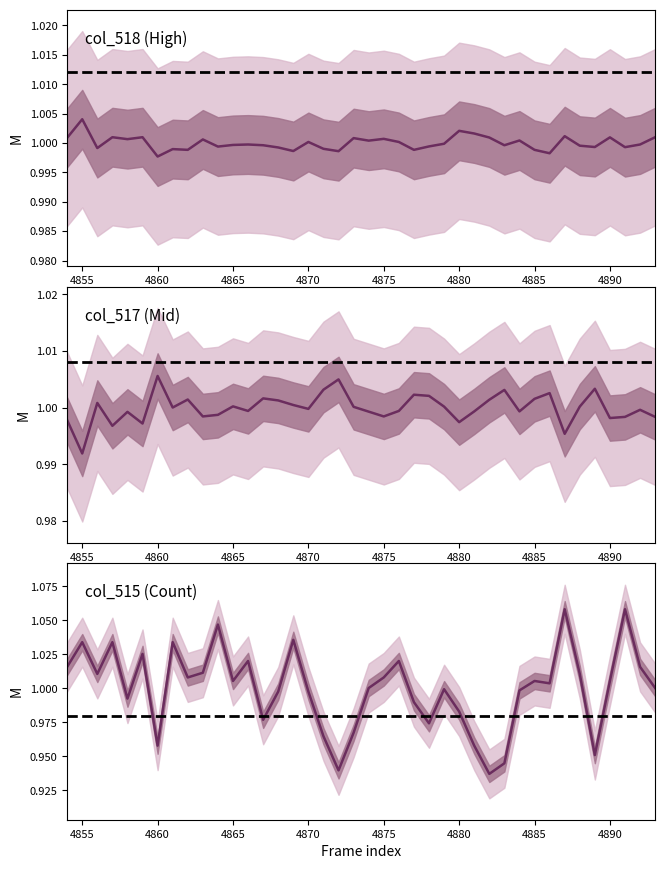

At which category does col_518 reach its first local peak?

4855